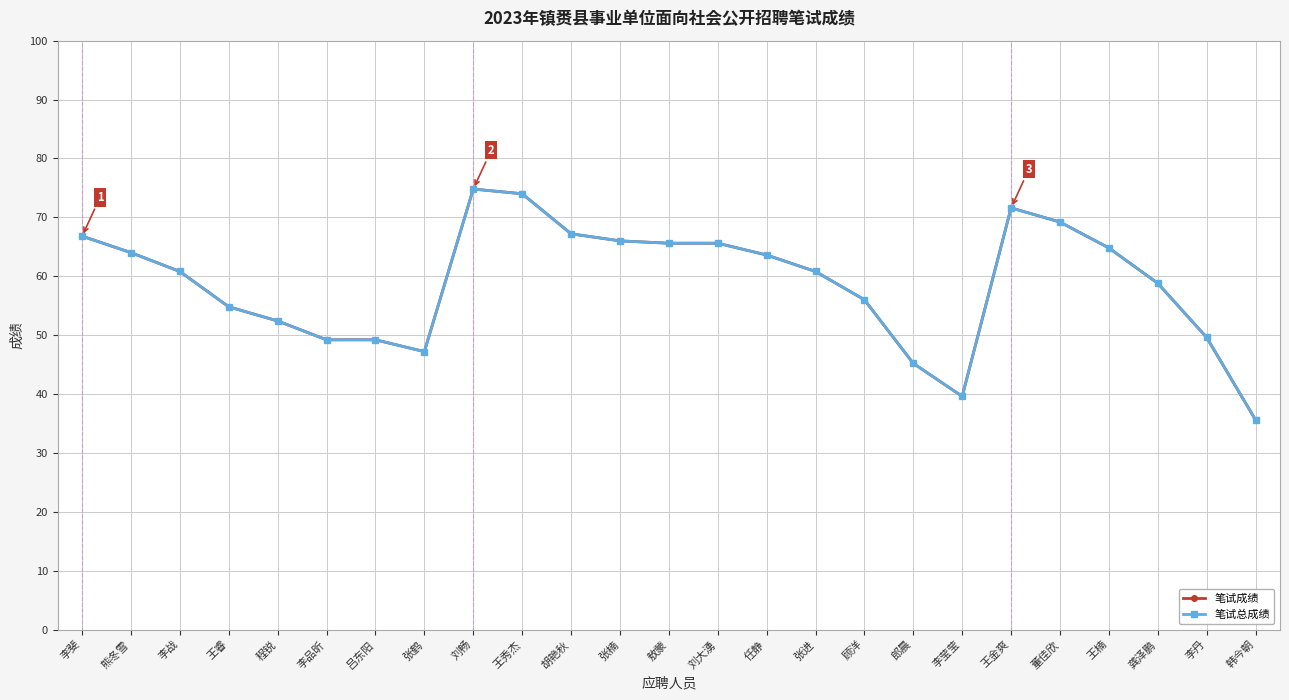

Which series has the largest total across all categories?

笔试成绩